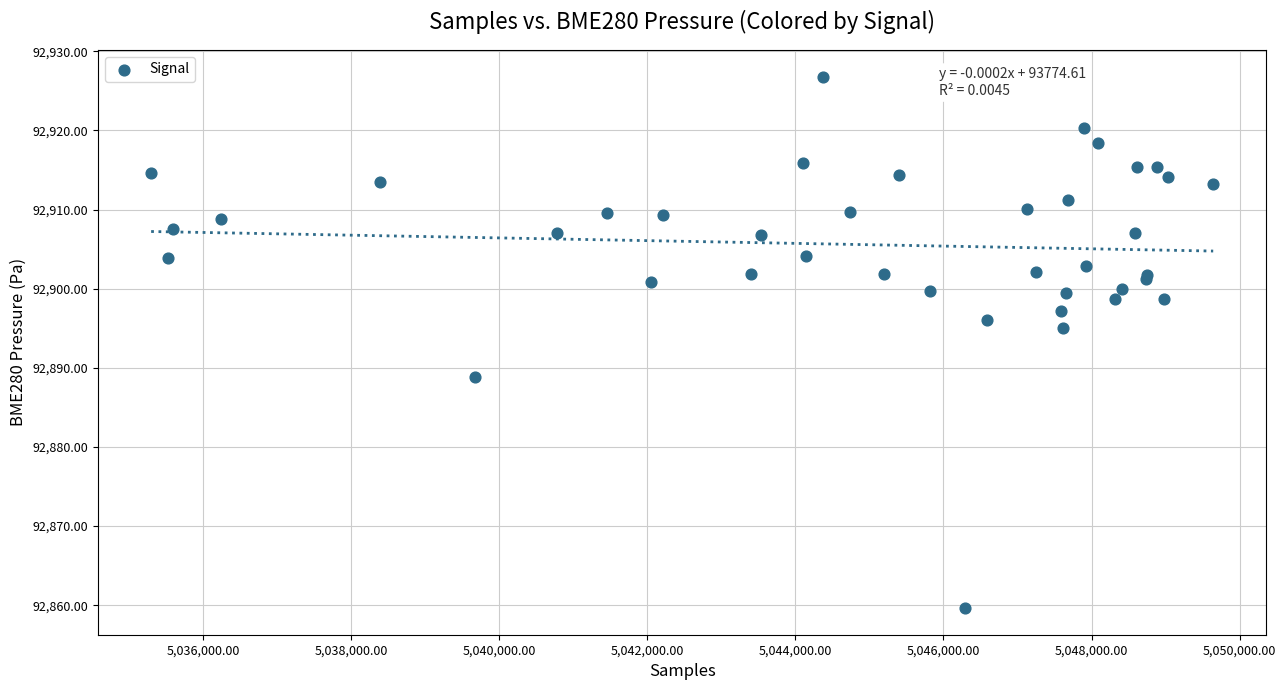

What Y value in the scatter plot is closest to 92893?

92895.1